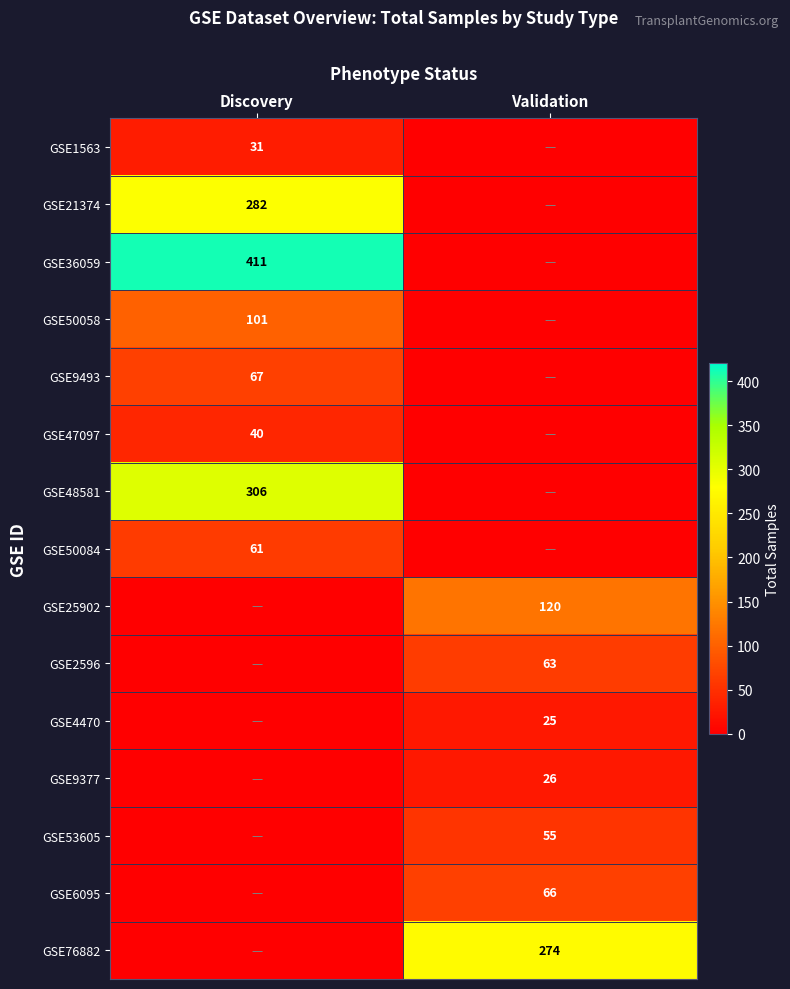

Is it true that GSE47097 equals 40 at Discovery?

True